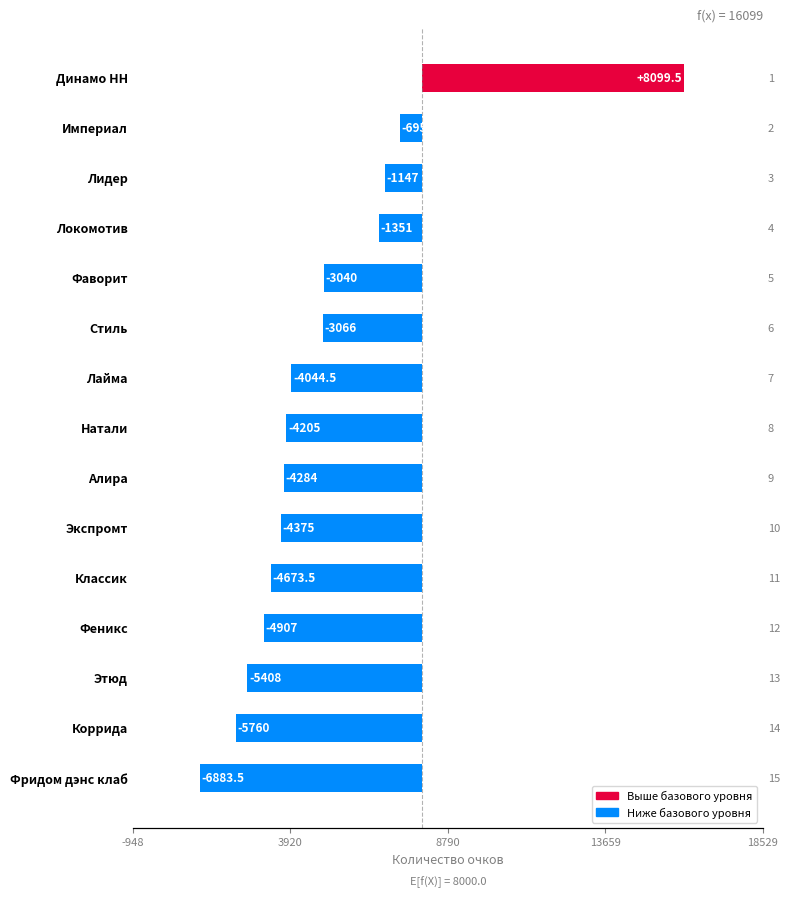

What is the sum of all values?

-45740.5